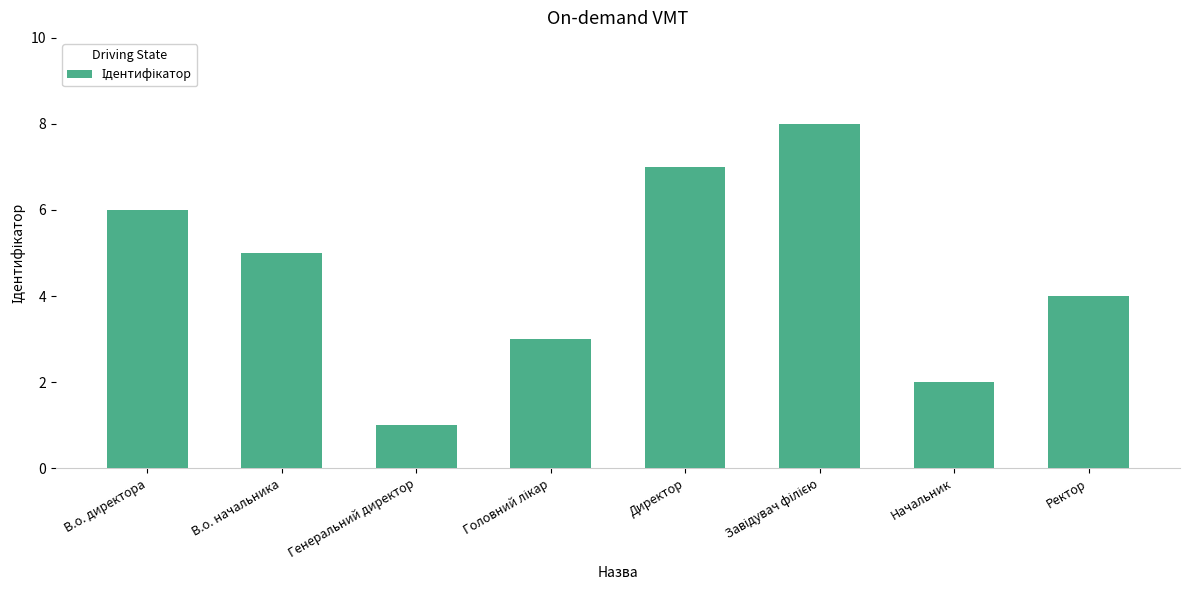

Count the values in the range 3 to 7.

5